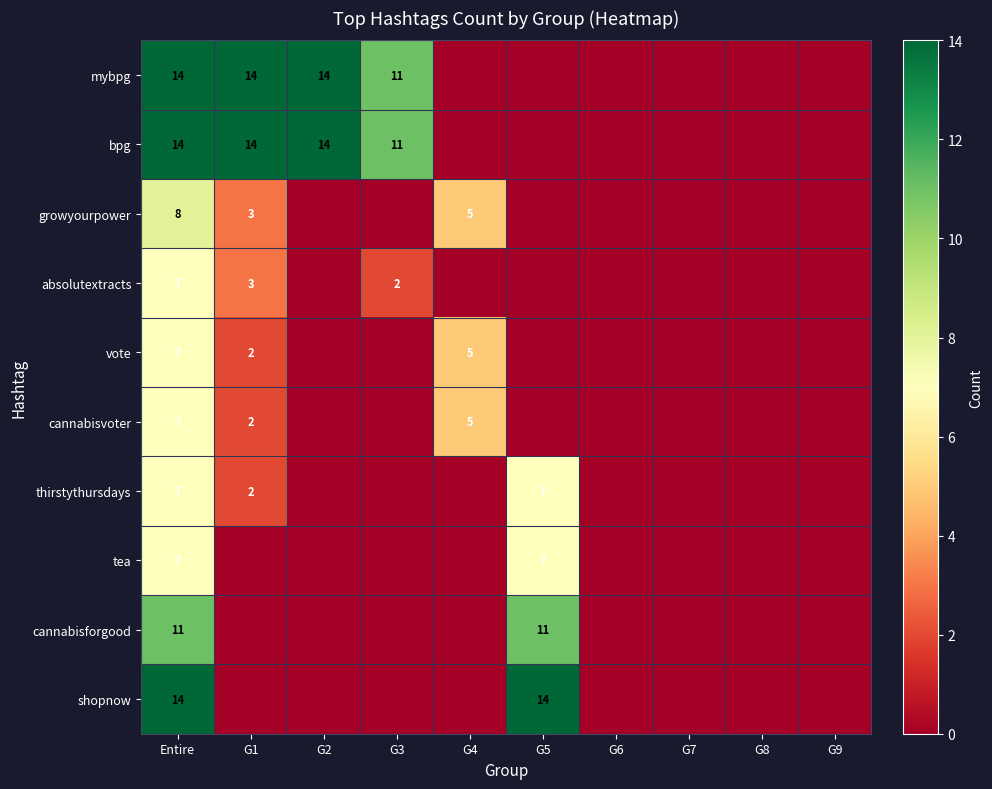

Is it true that cannabisvoter equals 0 at G1?

False